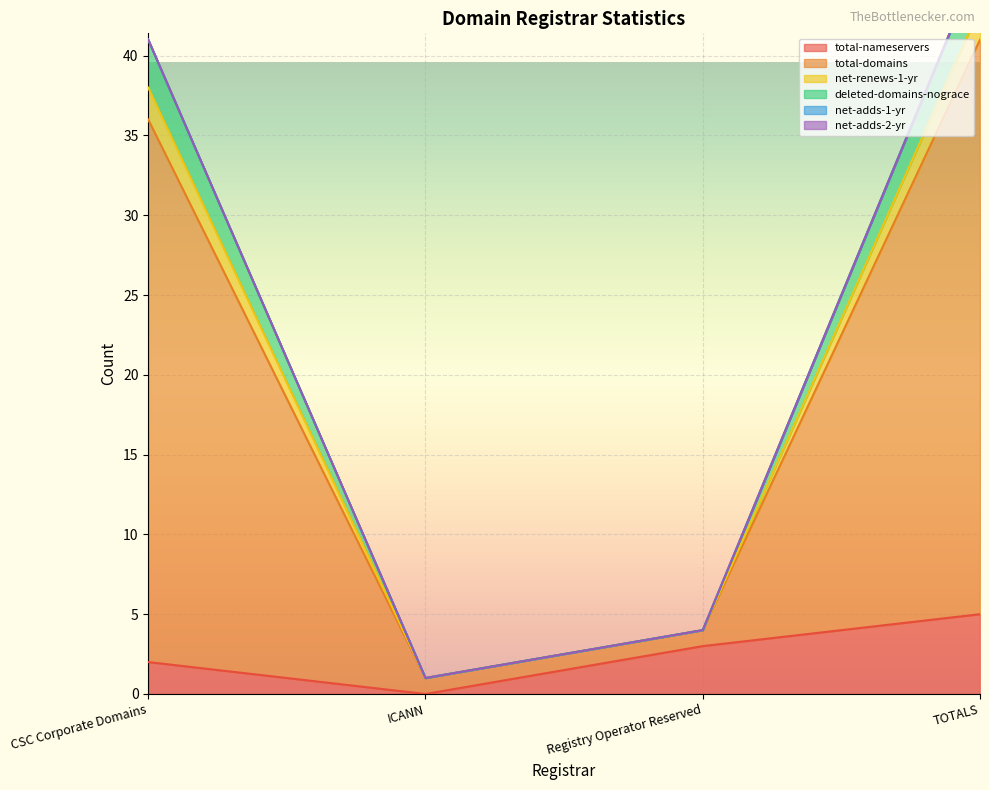

Is it true that total-domains equals 4 at Registry Operator Reserved?

True